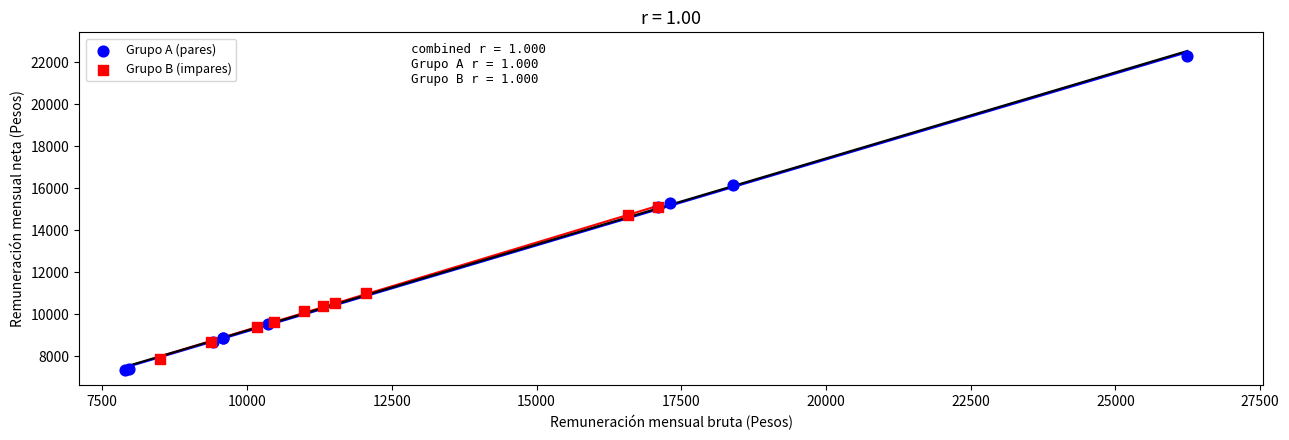

Which series reaches the maximum Y coordinate?

Grupo A (pares)